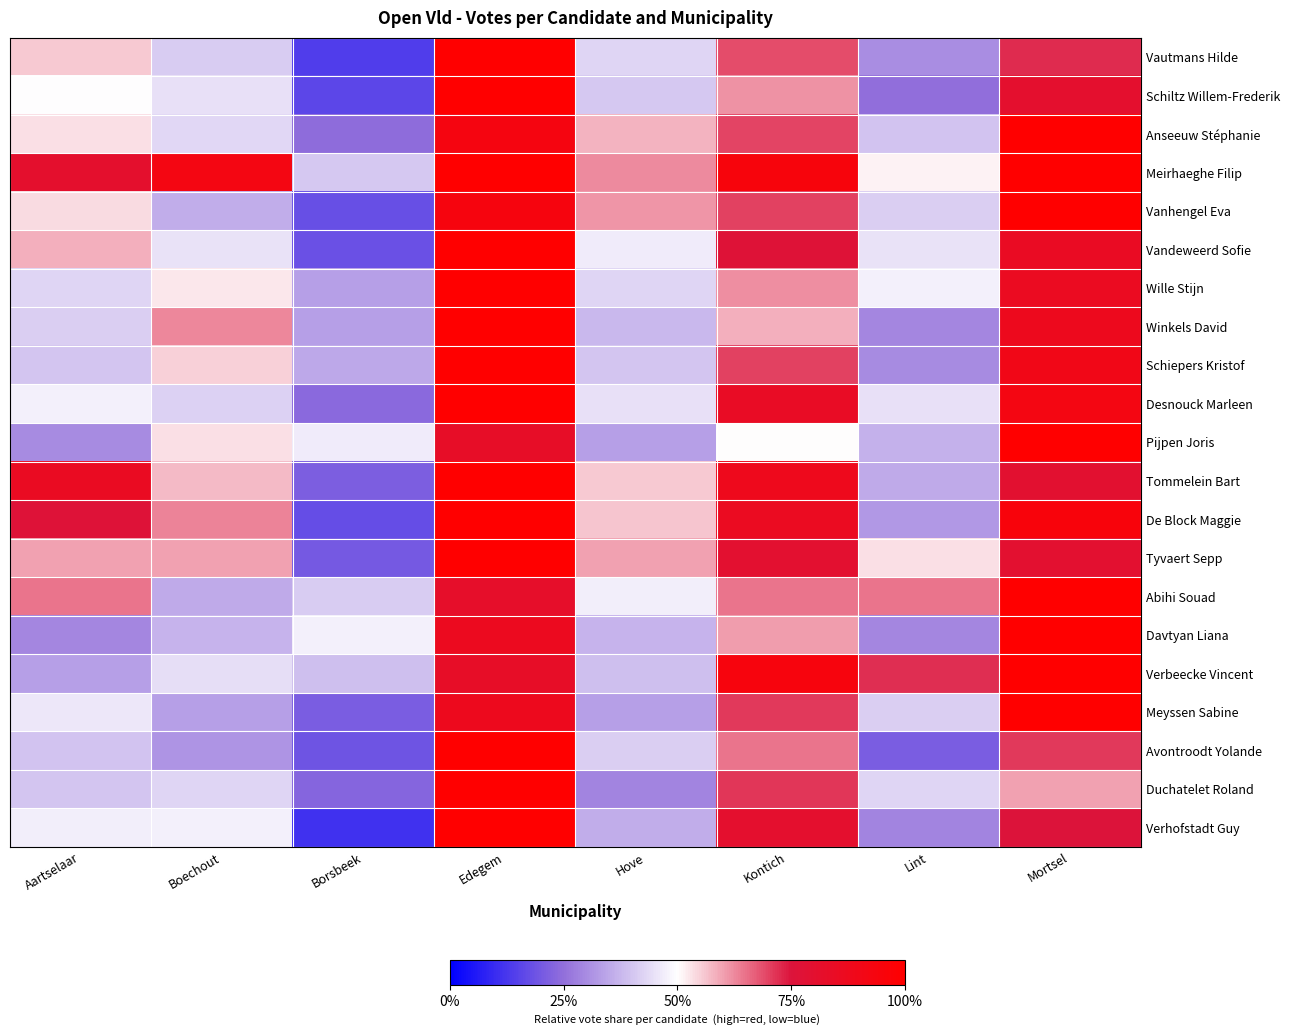

Which has a higher value, Lint or Borsbeek?

Lint